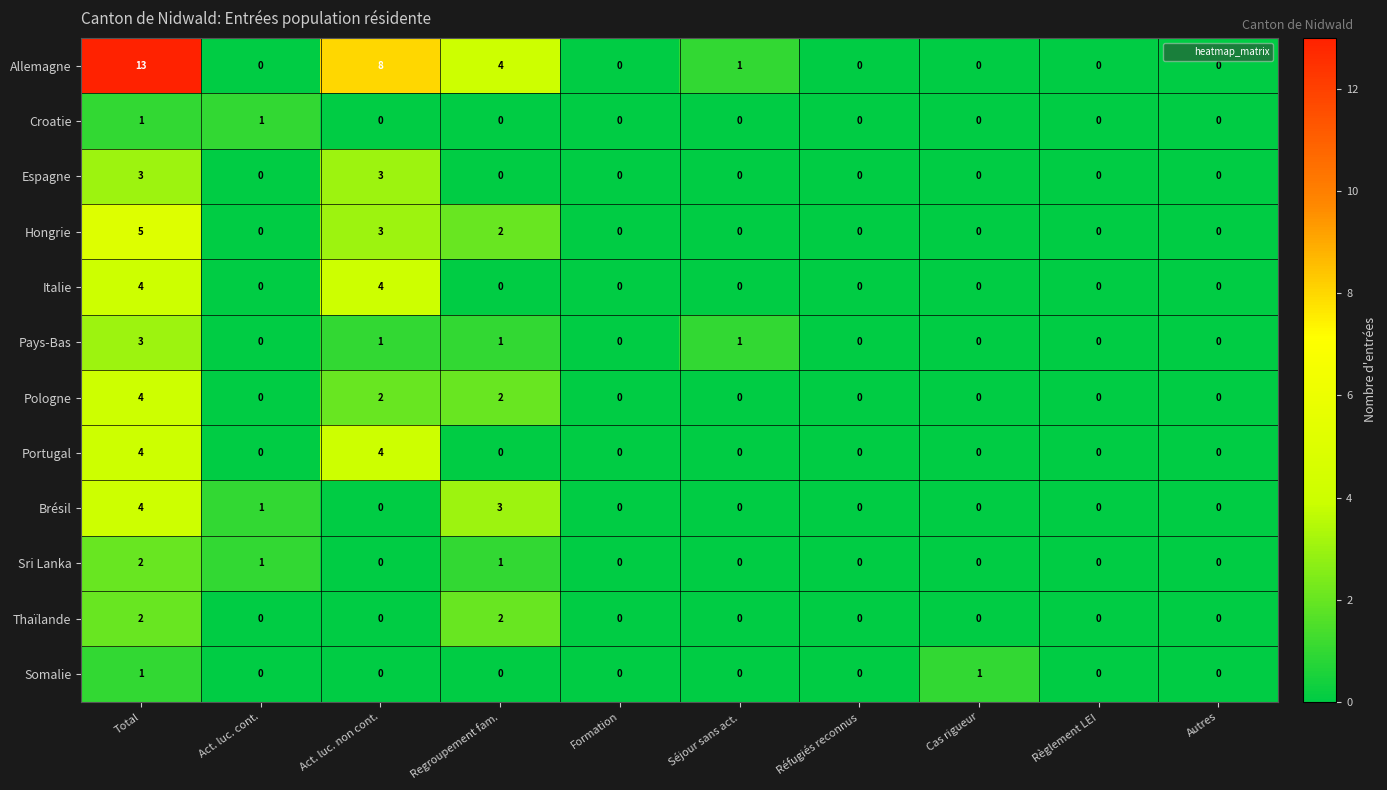

At how many categories does at least one series exceed 6?

2